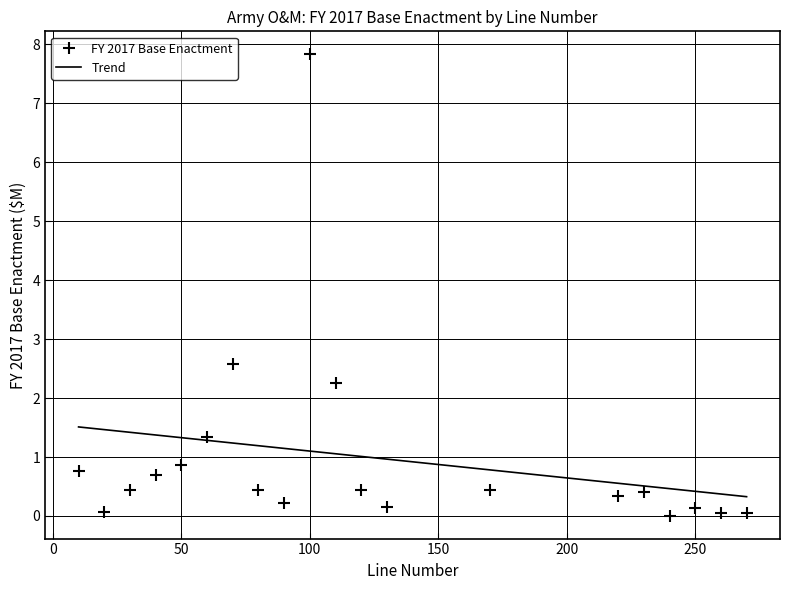

True or false: FY 2017 Base Enactment has more than 1 interior local peaks.

True